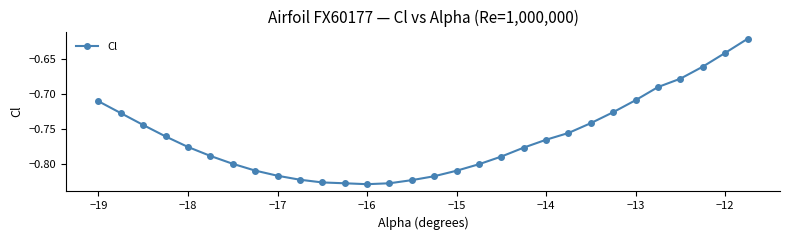

What is the sum of all values?

-22.9